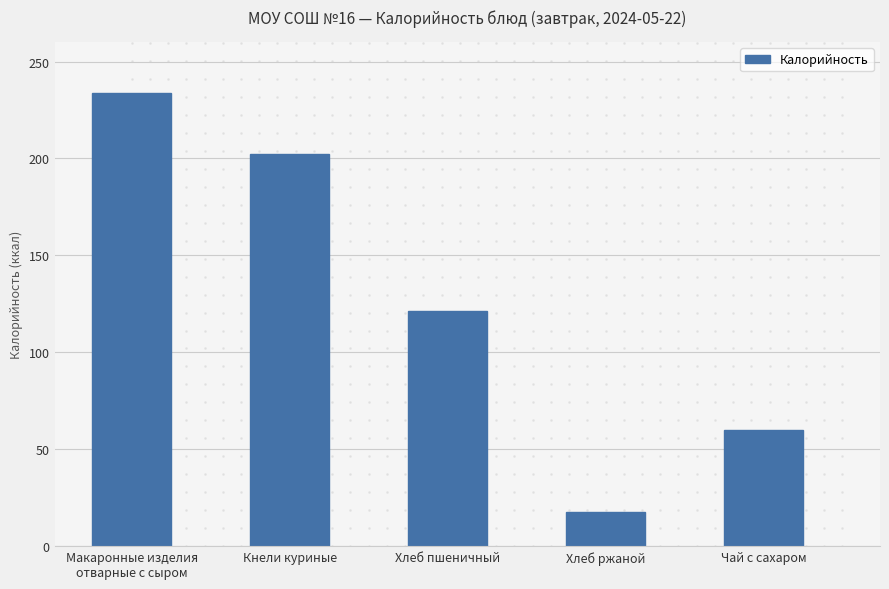

Between Чай с сахаром and Кнели куриные, which is larger?

Кнели куриные